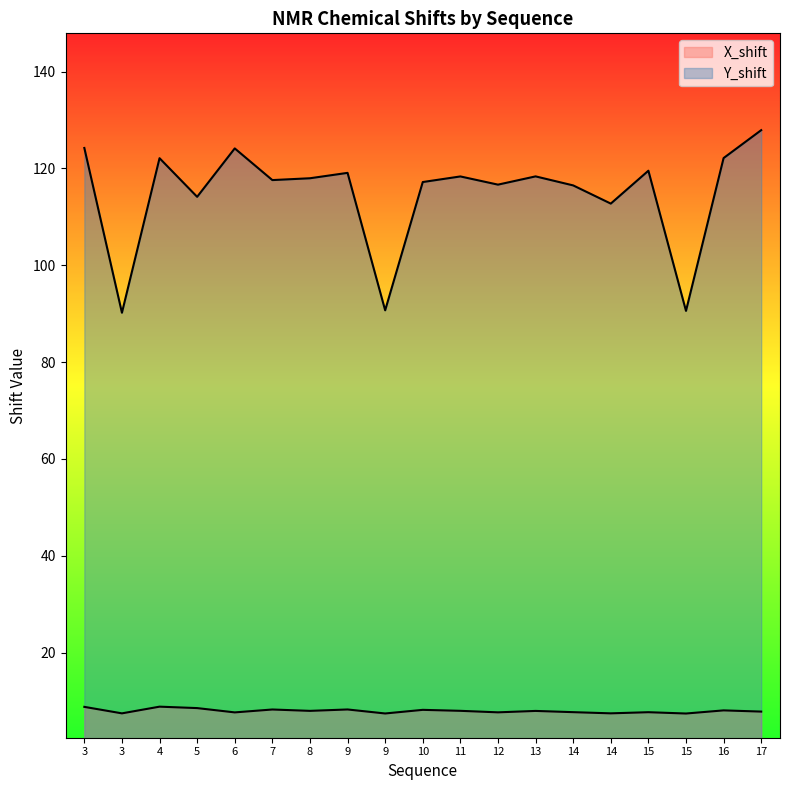

List the series in order of their peak value, lowest first.

X_shift, Y_shift